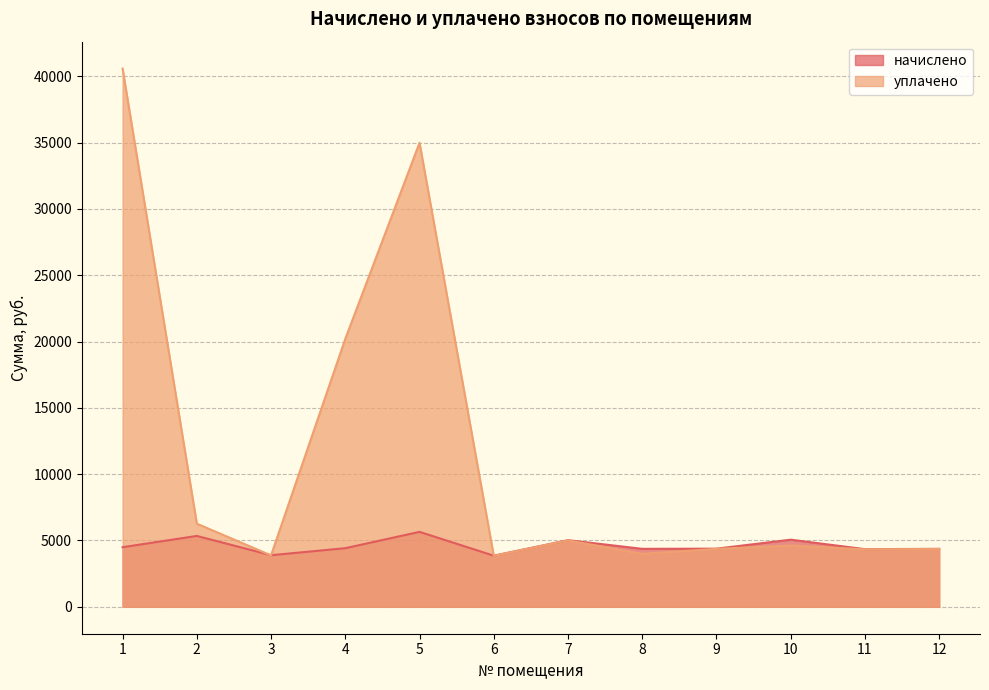

Which series has the widest spread of values?

уплачено